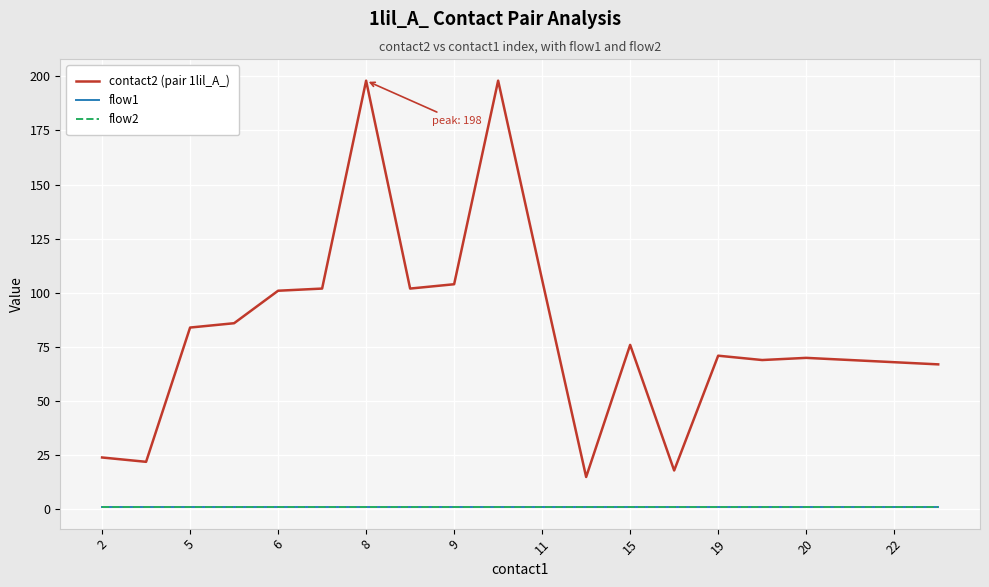

Is this an area chart (filled region under the line)?

No